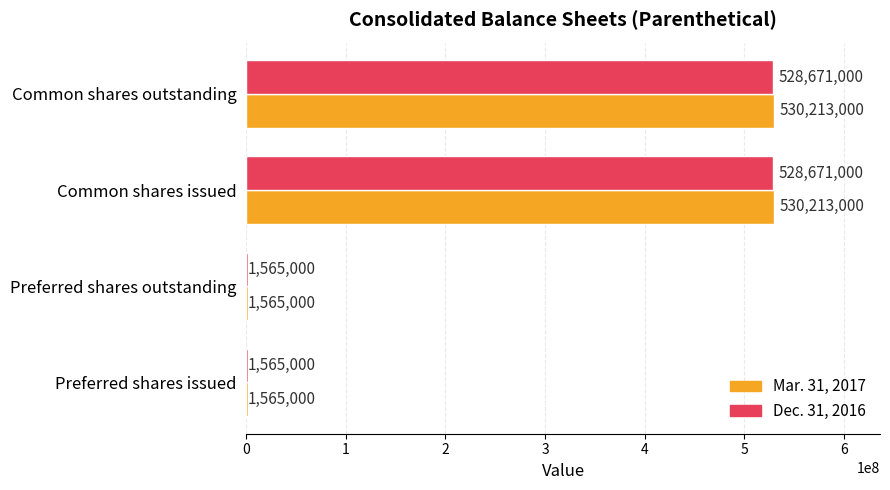

What value does the Dec. 31, 2016 series have at Preferred shares outstanding, to the nearest 50?

1565000